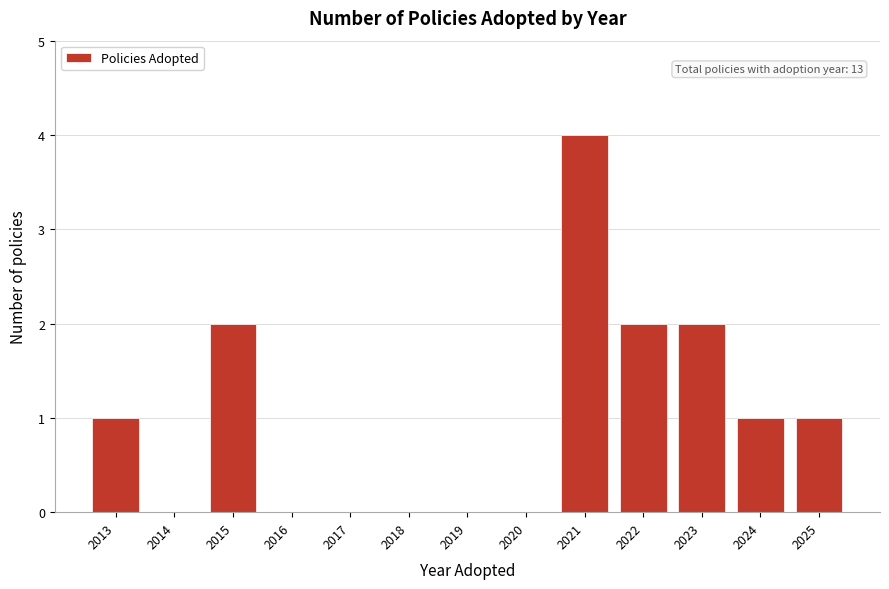

Reading left to right, extract all data points from this chart.

2013=1	2014=0	2015=2	2016=0	2017=0	2018=0	2019=0	2020=0	2021=4	2022=2	2023=2	2024=1	2025=1